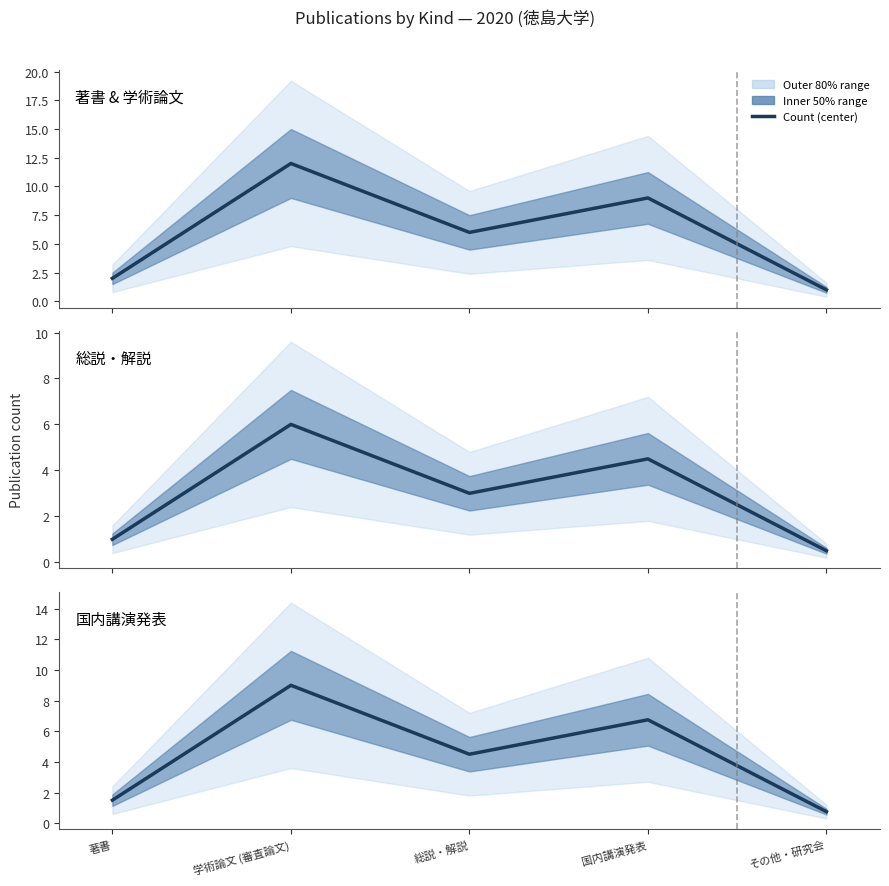

What is the difference between the maximum and second lowest values?

7.5